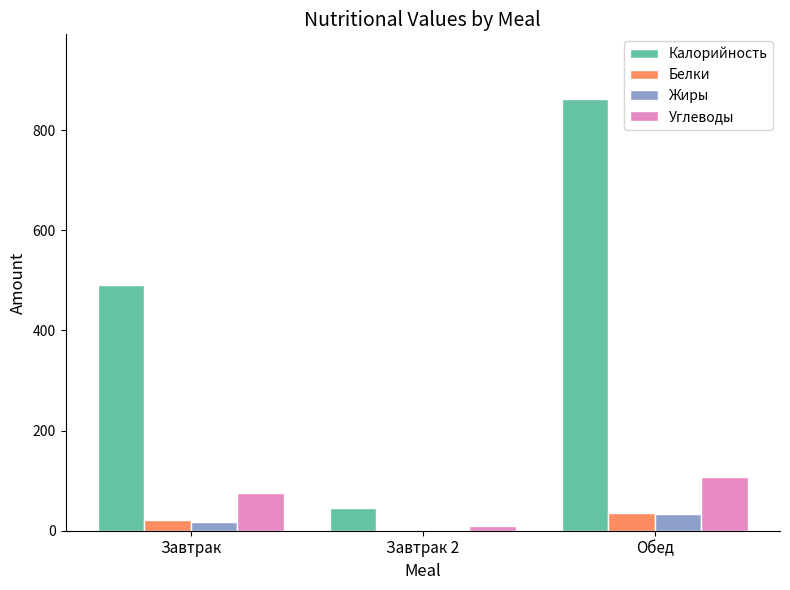

What is the average value of the Углеводы series?

64.2